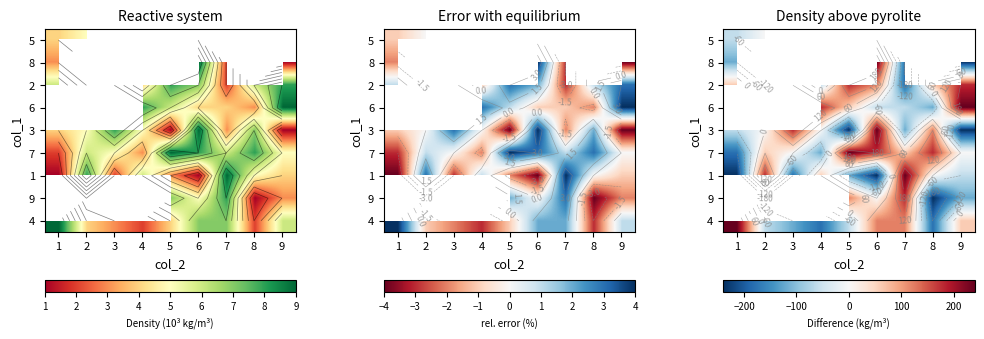

Is the value of 6 at 5 greater than the value of 9 at 3?

No